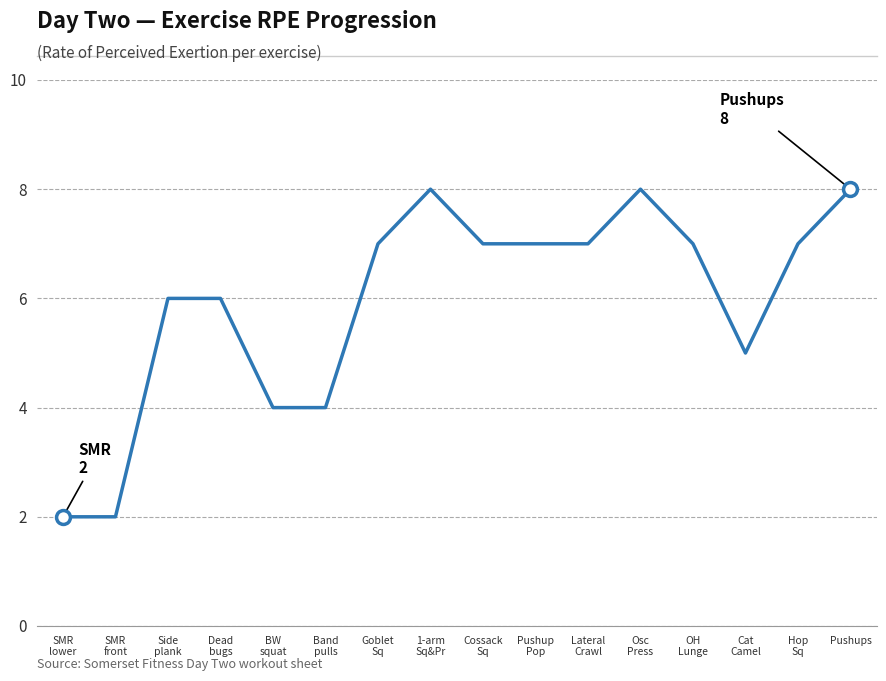

What is the difference between the maximum and minimum values?

6